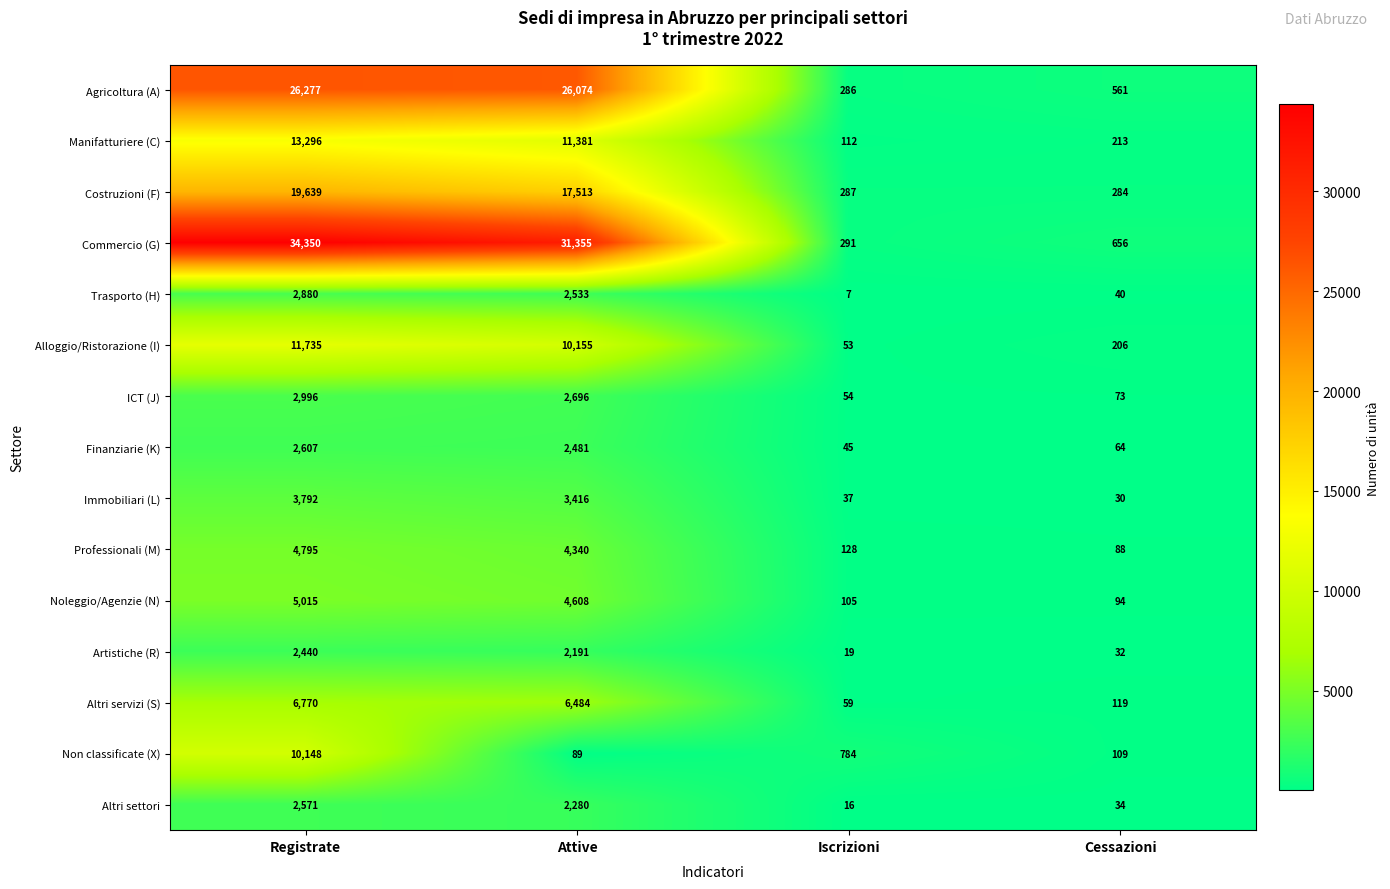

What is the sum of all Alloggio/Ristorazione (I) values?

22149